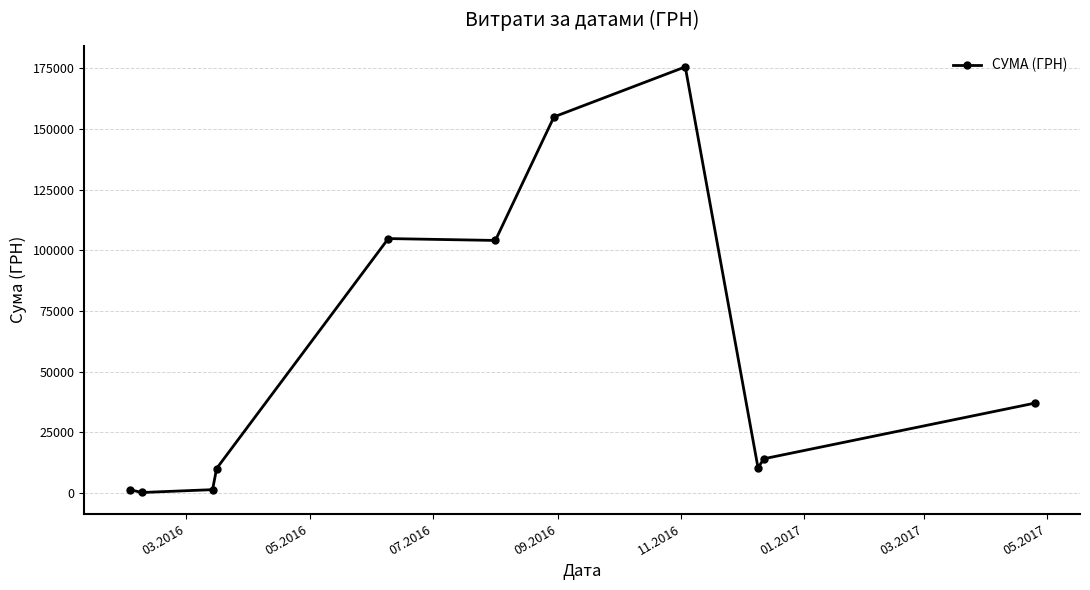

True or false: the data has more than 2 interior local peaks.

False